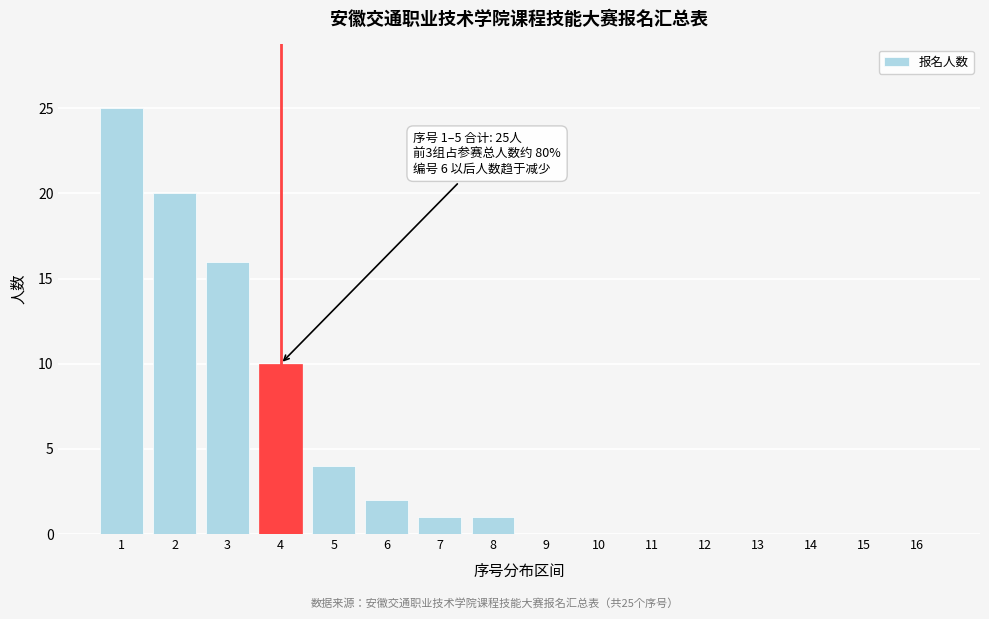

Reading right to left, extract all data points from this chart.

16=0	15=0	14=0	13=0	12=0	11=0	10=0	9=0	8=1	7=1	6=2	5=4	4=10	3=16	2=20	1=25